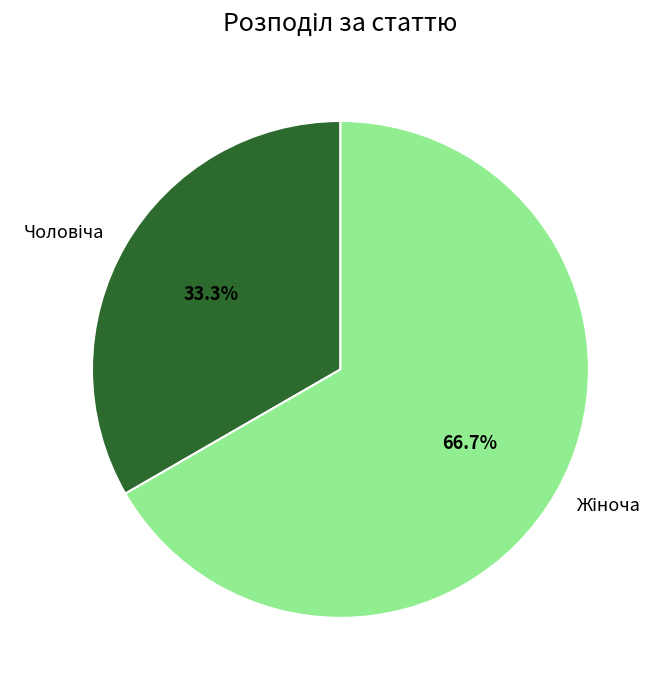

Is there a majority slice in this chart?

Yes